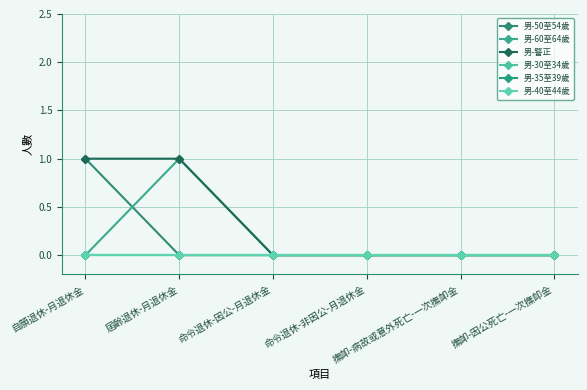

Is this an area chart (filled region under the line)?

No